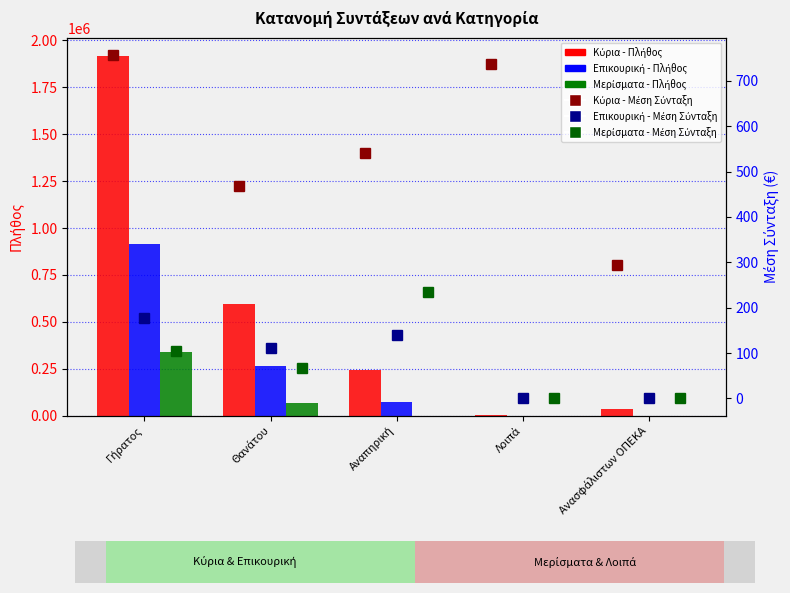

Does the chart contain any negative values?

No